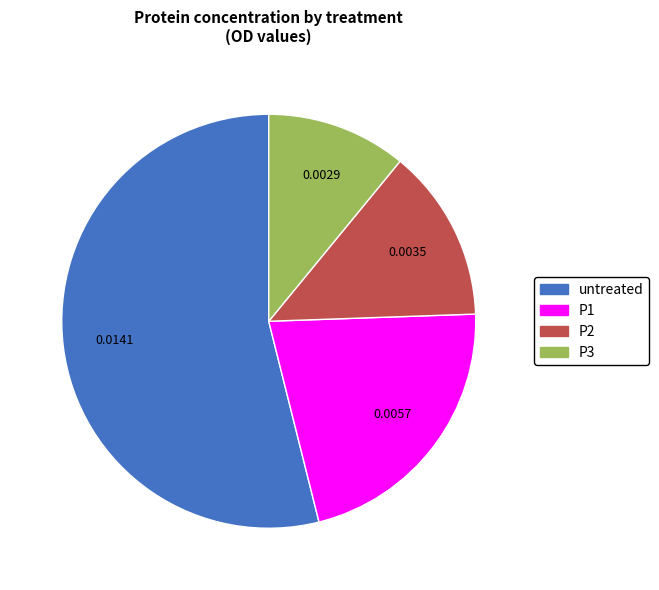

Which slice represents more than half of the pie?

untreated